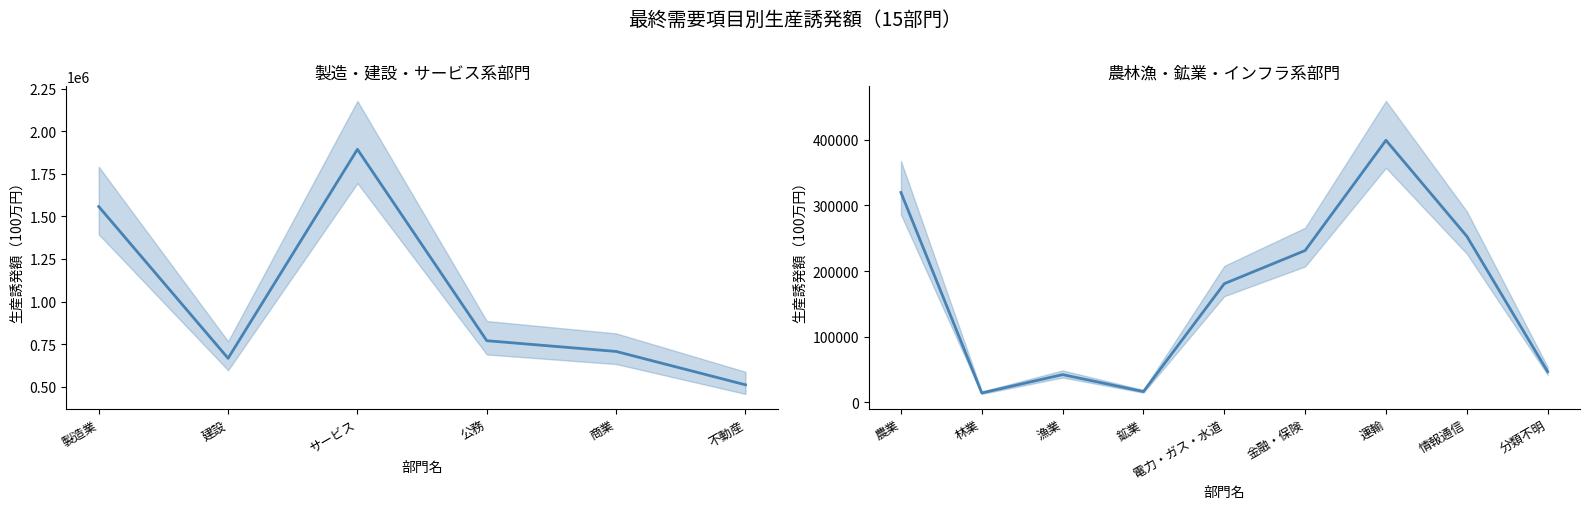

What is the difference between the second highest and minimum values?

305405.0